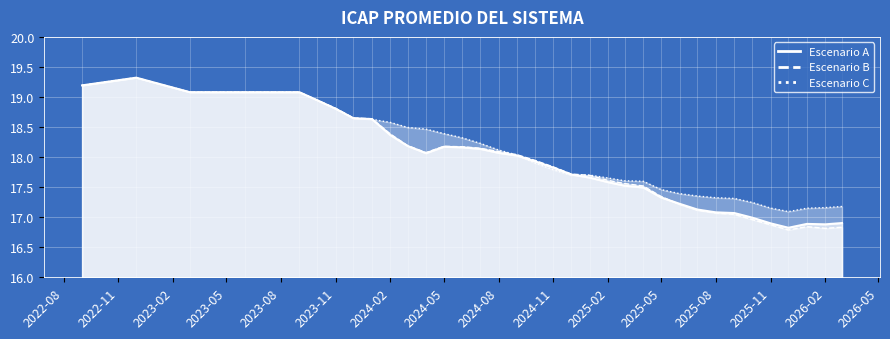

Which has a higher value, 2023-12-01 or 2026-03-01?

2023-12-01